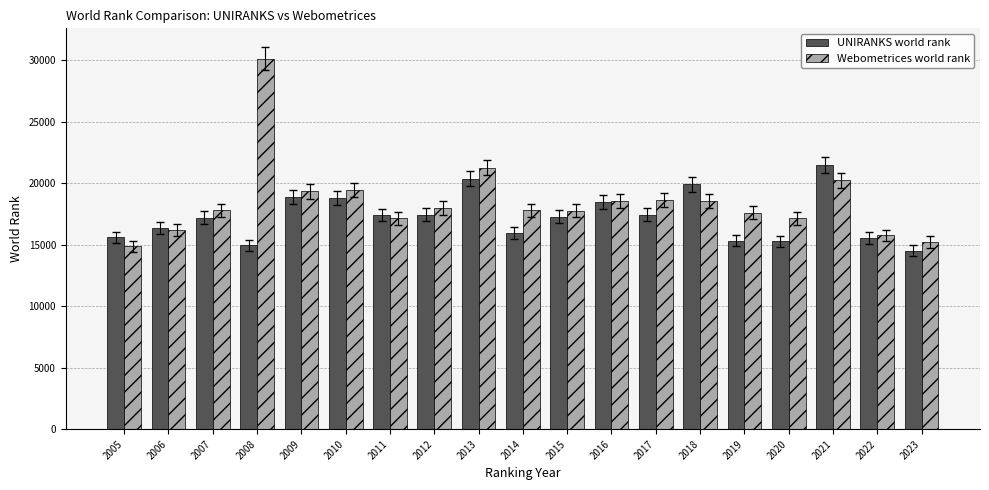

What is the average value of the UNIRANKS world rank series?

17271